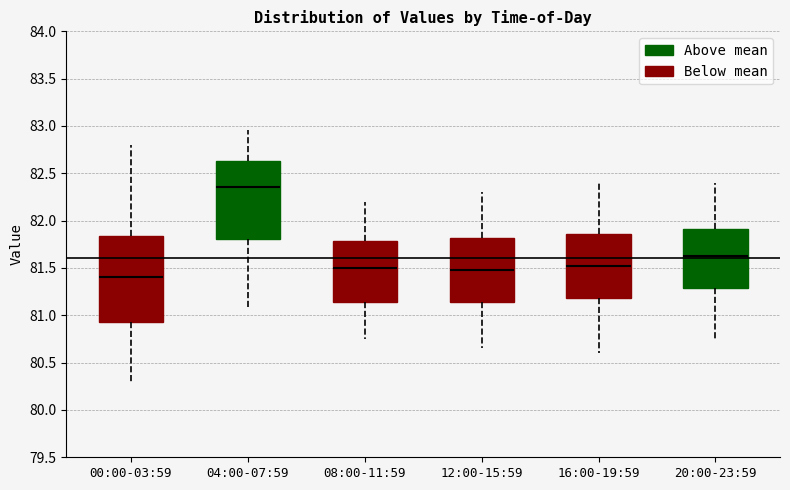

Where is the upper edge of the box for 16:00-19:59 on the y-axis? The values are not printed on the chart, so give them approximately, as read against the axis.

81.85